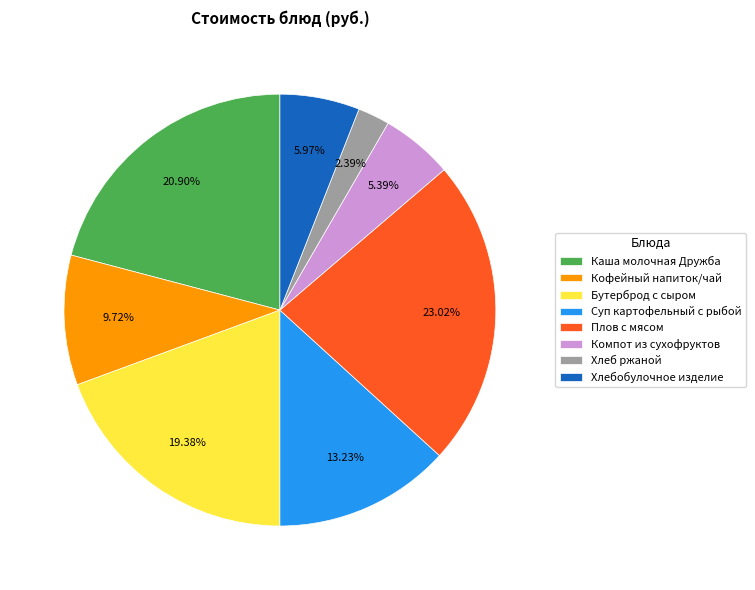

Which slice is the largest?

Плов с мясом